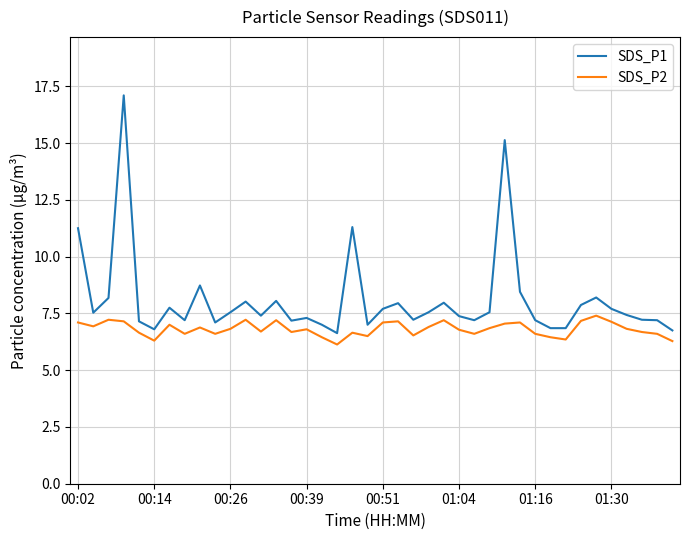

What is the difference between the second highest and minimum values in the SDS_P2 series?

1.1